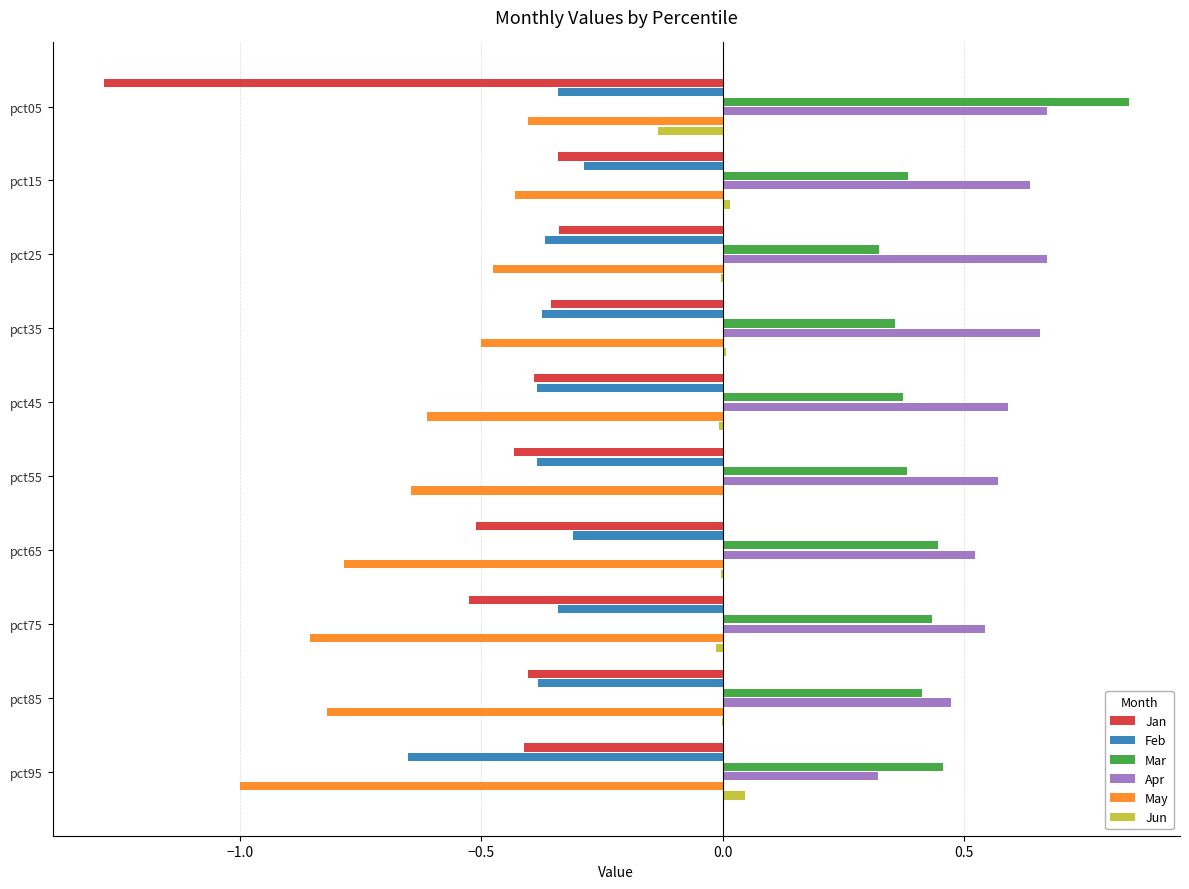

How many data points does each series have?

10